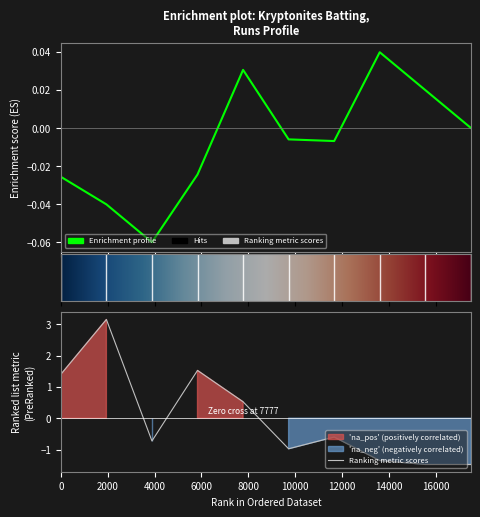

True or false: the data shows -1.1 at Azim Saad.

False